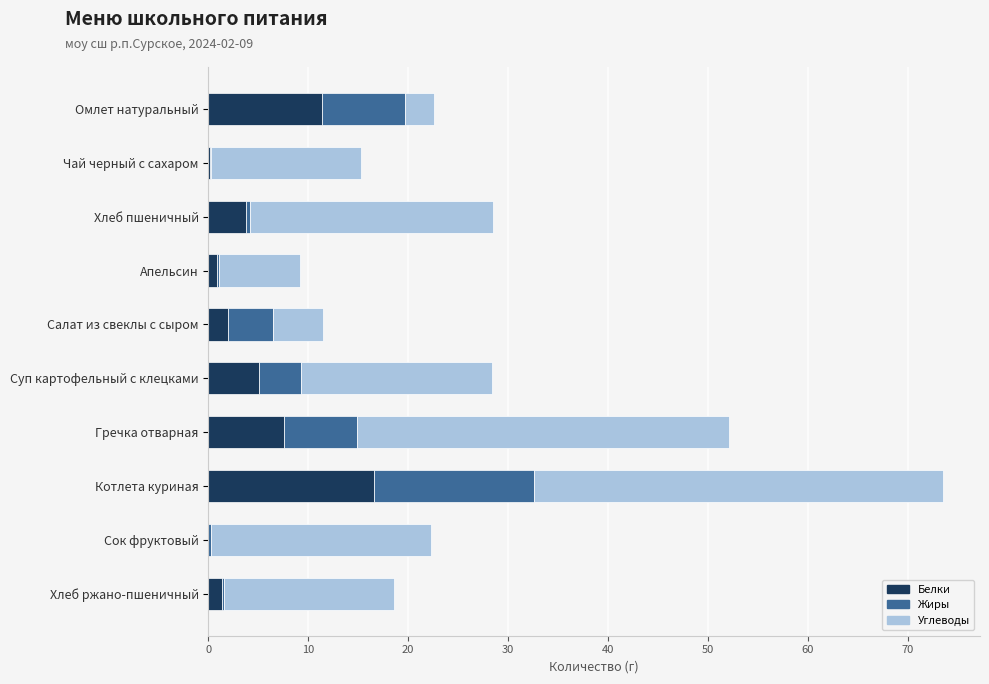

At which category is the sum across all series the highest?

Котлета куриная